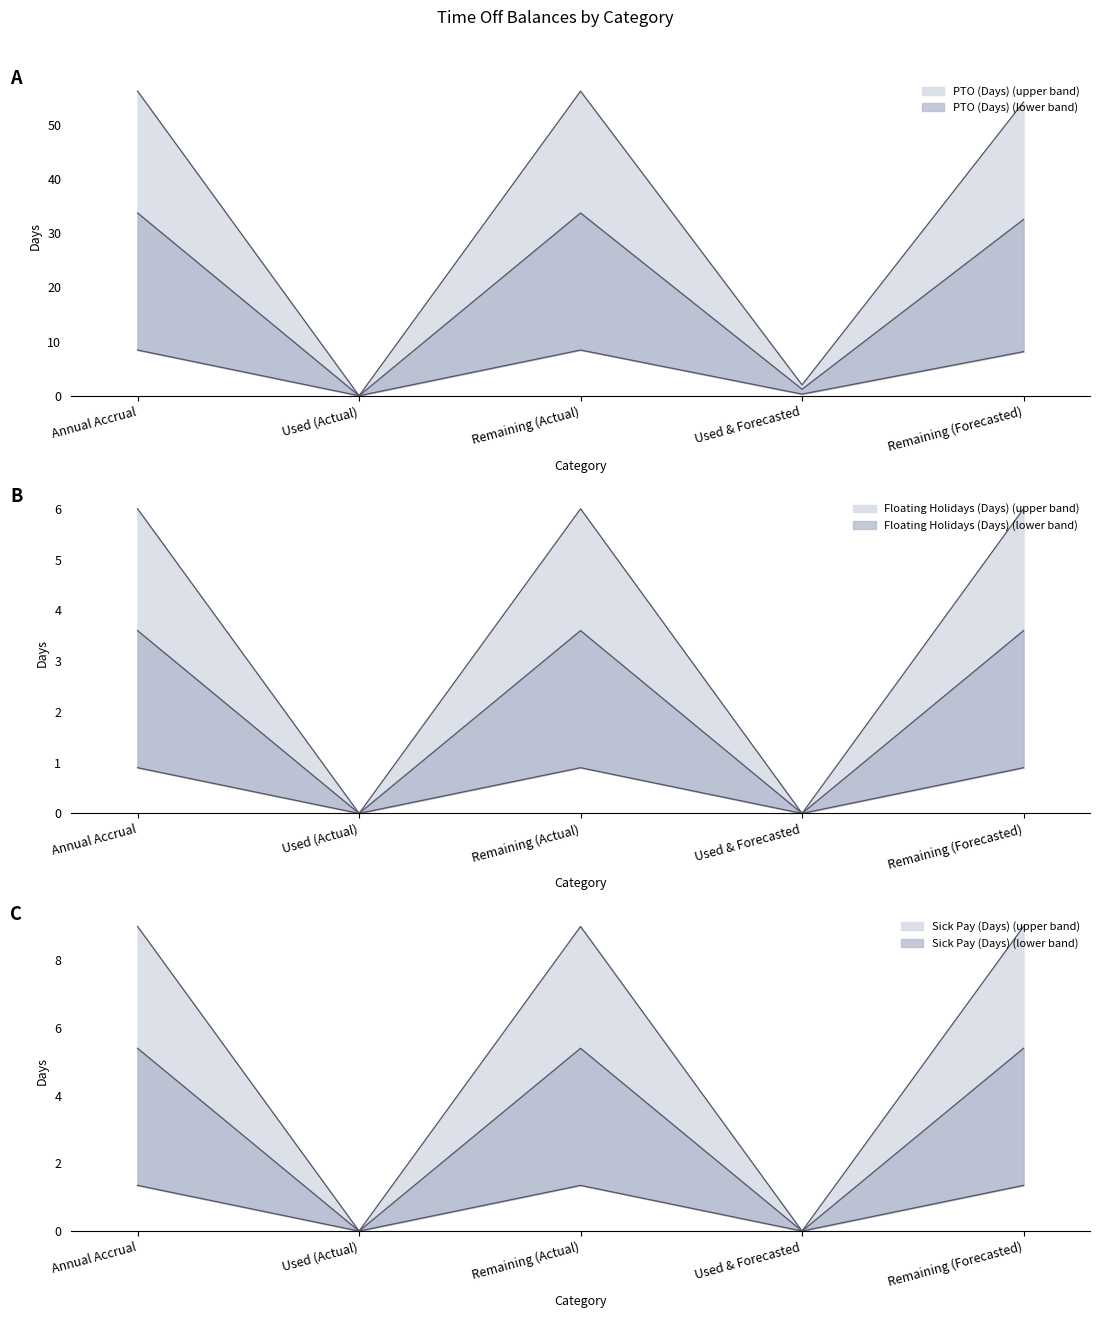

At which category does PTO (Days) reach its first local valley?

Used (Actual)